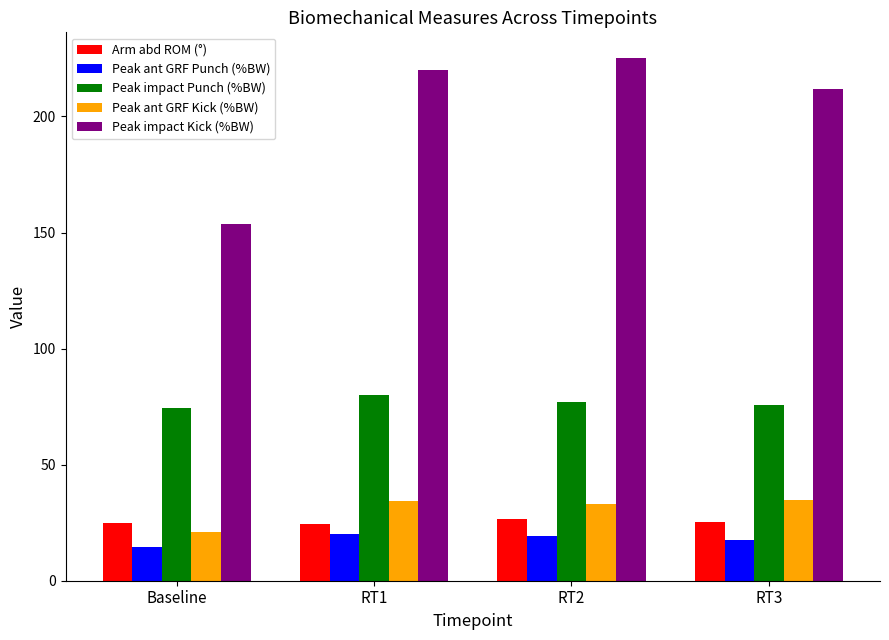

What is the maximum value shown in the chart?

225.0